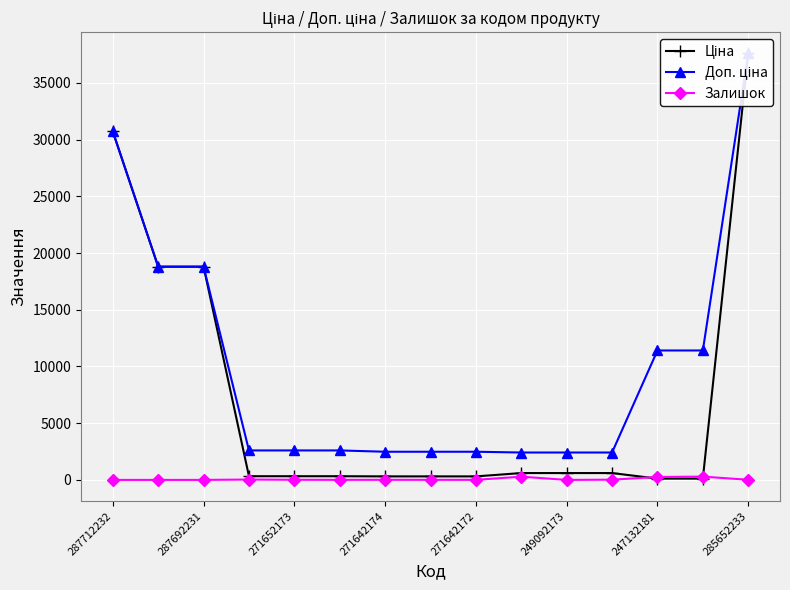

True or false: Залишок has more than 2 points higher than both neighbors.

True